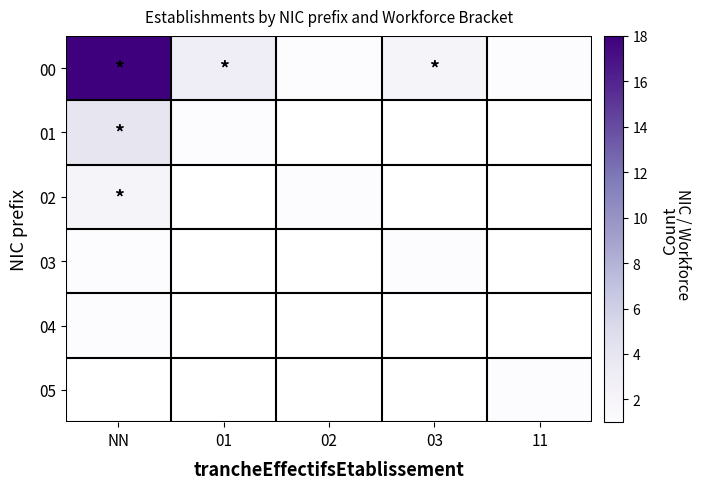

What is the sum of all 00 values?

25.0